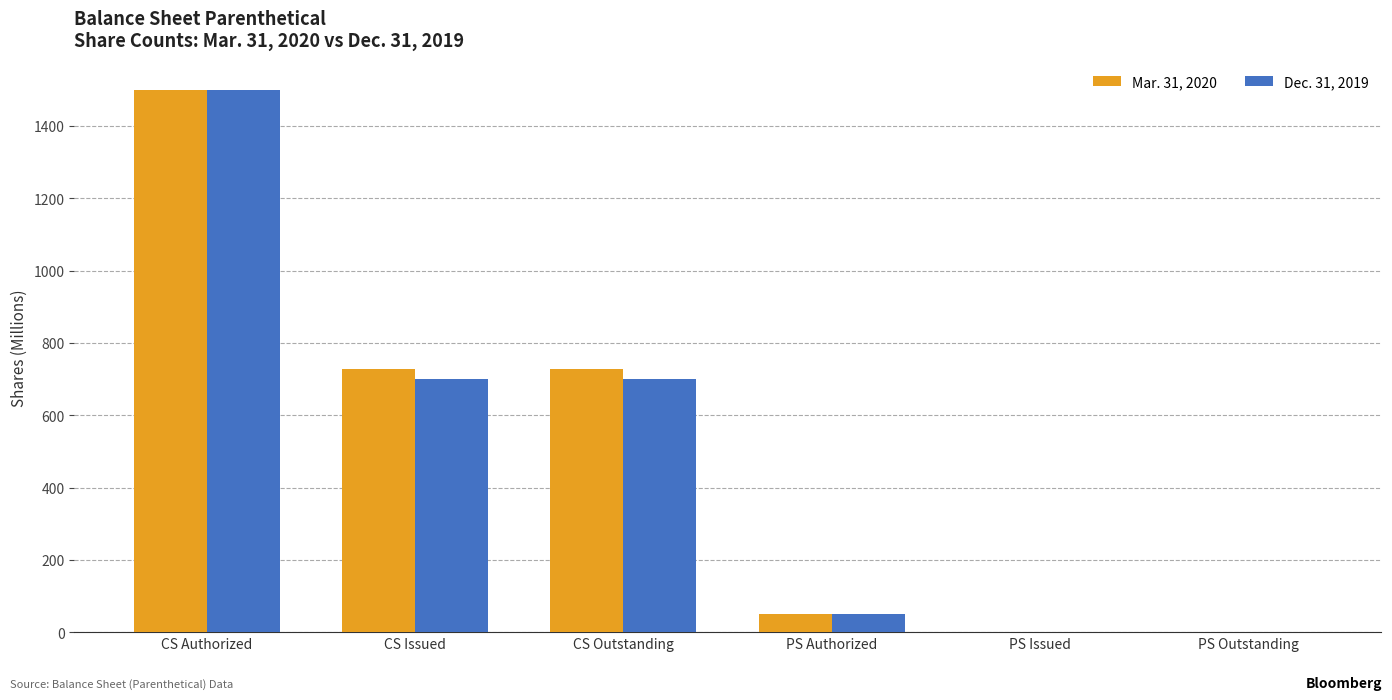

What is the average value of the Dec. 31, 2019 series?

492.0